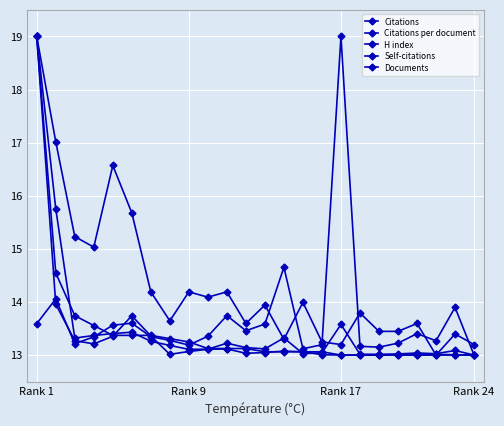

At which category is the sum across all series the highest?

Rank 1